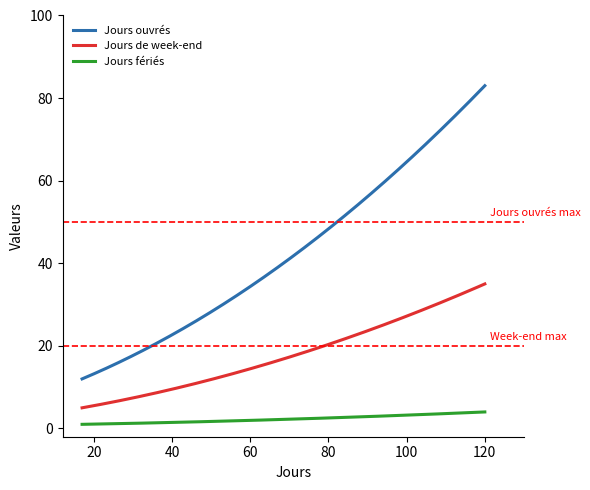

List the series in order of their peak value, highest first.

Jours ouvrés, Jours de week-end, Jours fériés